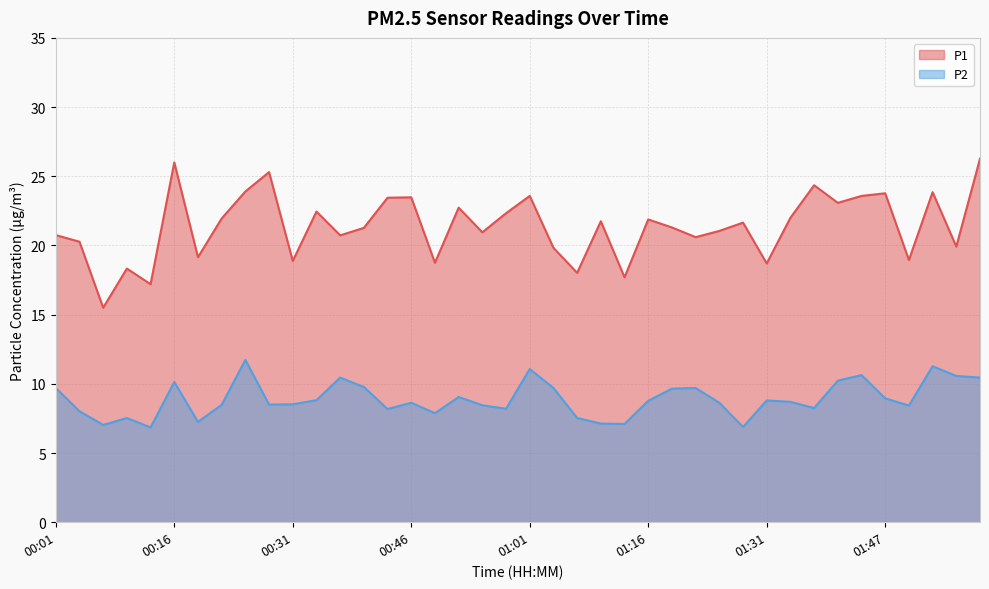

What is the difference between the second highest and minimum values in the P1 series?

10.5